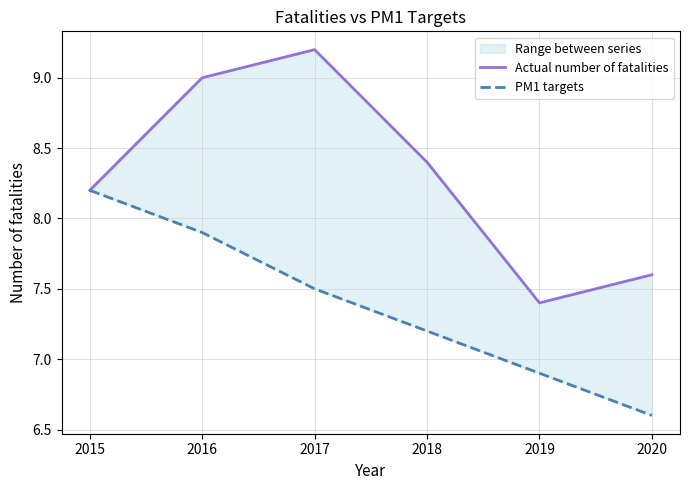

What are all the series names shown in the legend?

Actual number of fatalities, PM1 targets